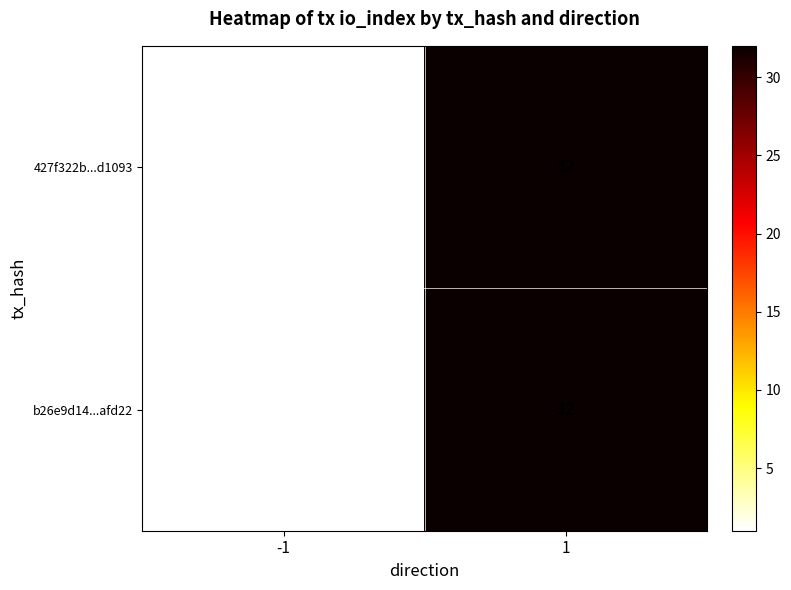

List the labels in order of b26e9d14...afd22 value, largest first.

1, -1